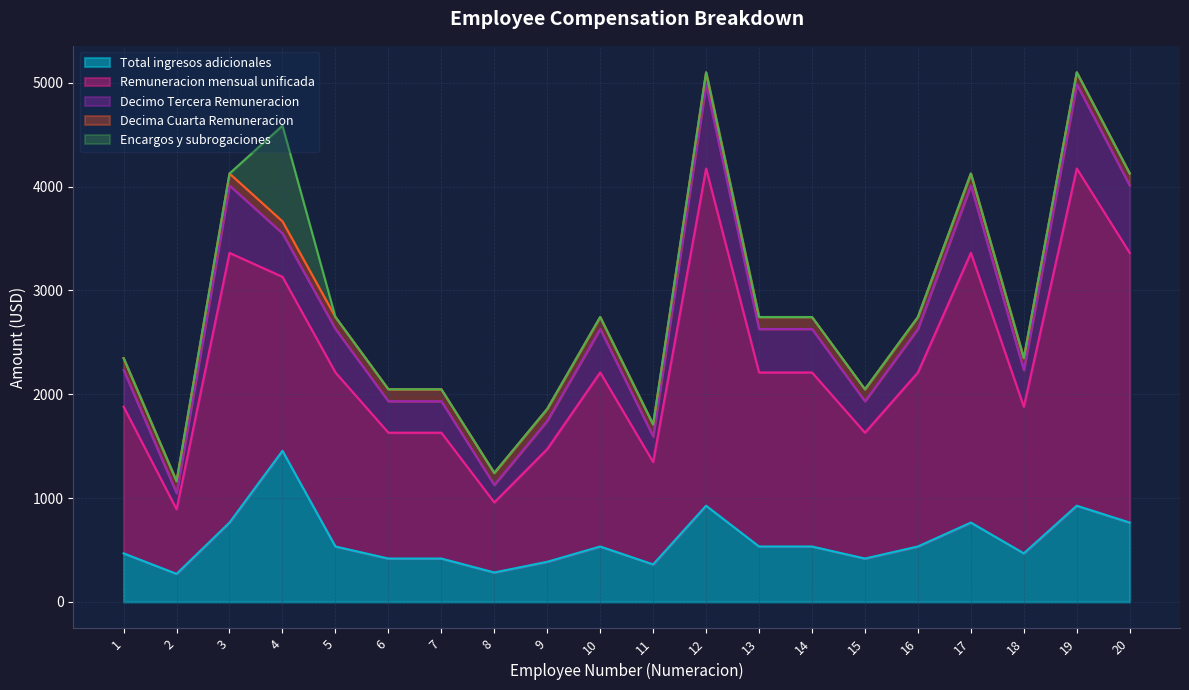

In Remuneracion mensual unificada, how many points are higher than both neighbors (excluding endpoints)?

5